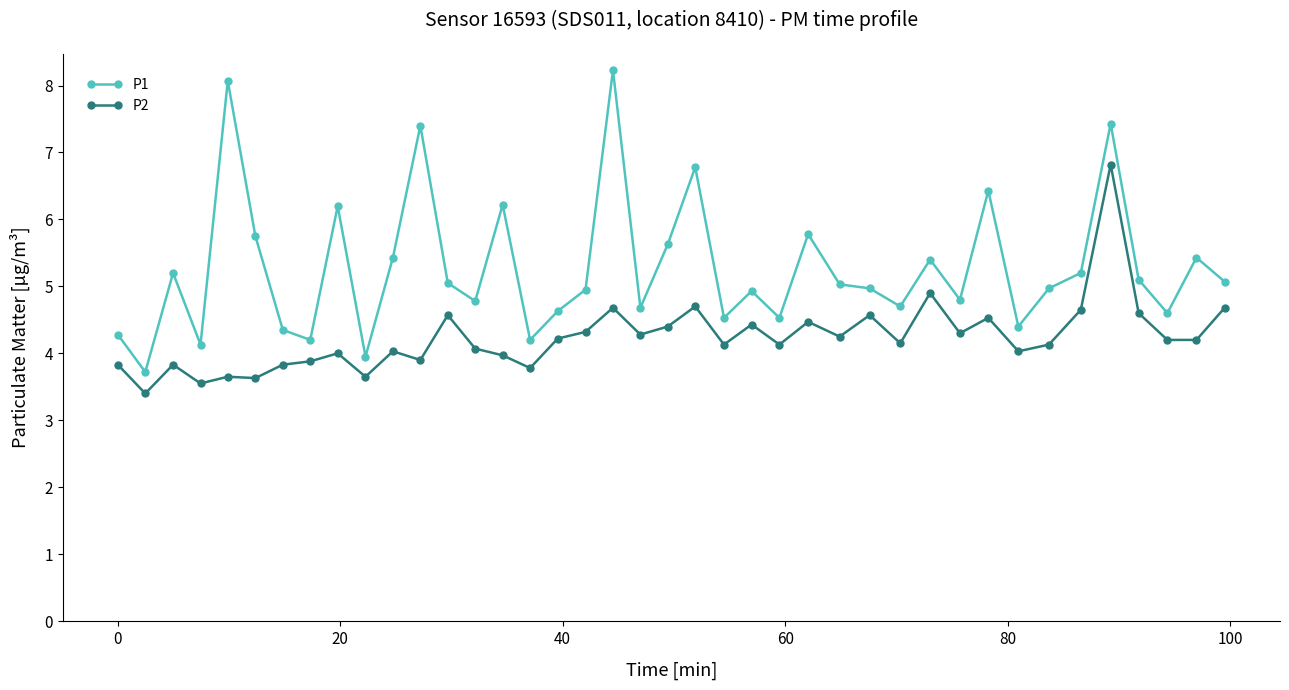

How many data points does each series have?

40